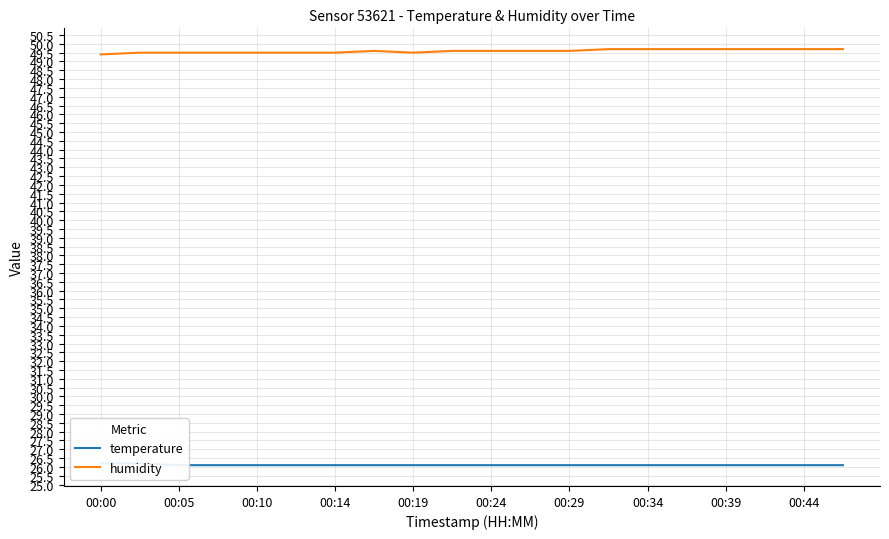

Which series has the largest total across all categories?

humidity